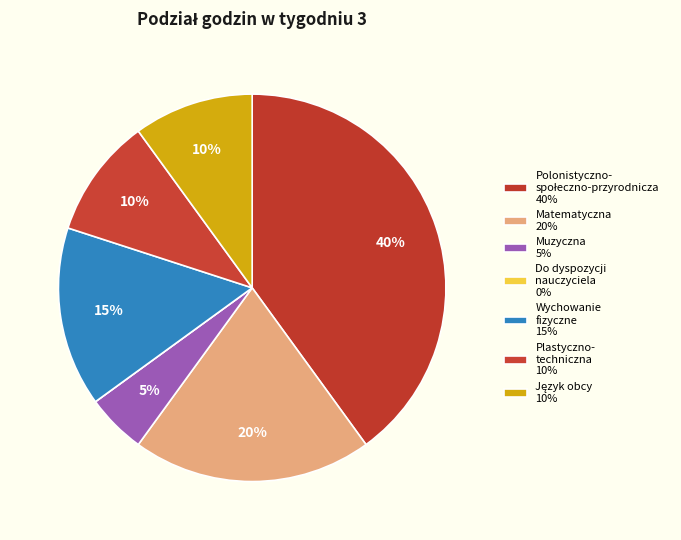

Is there any slice that represents more than half of the pie?

No